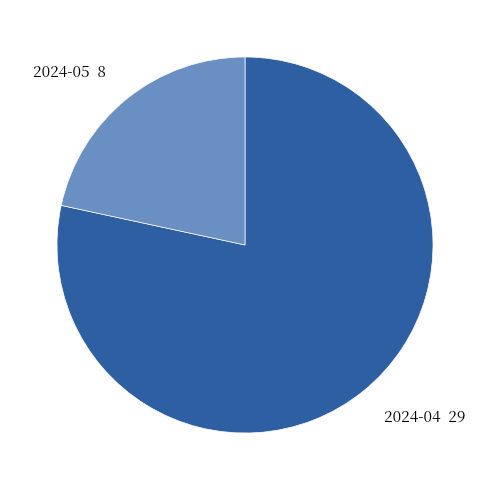

Approximately how many times larger is the value at 2024-05 compared to 2024-04?

0.3